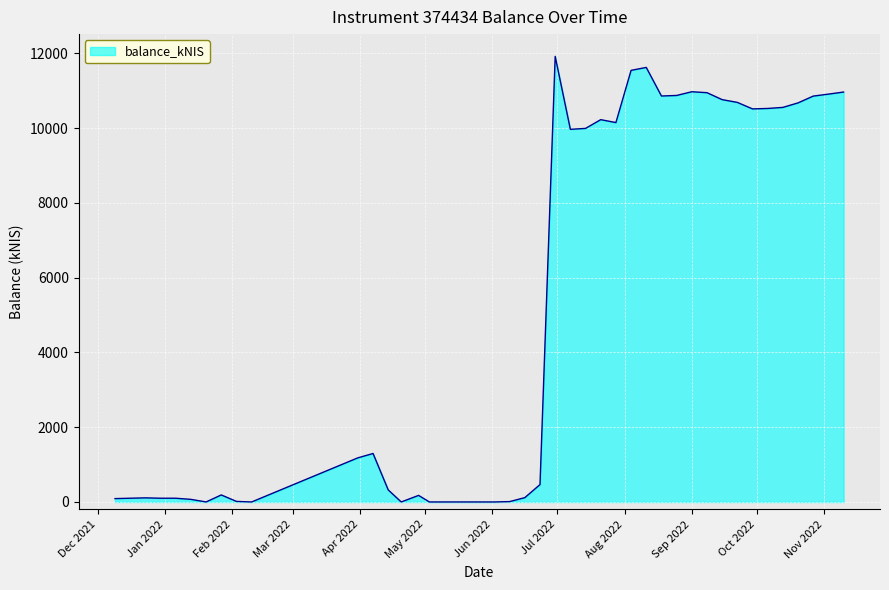

What is the difference between the maximum and minimum values?

11920.5